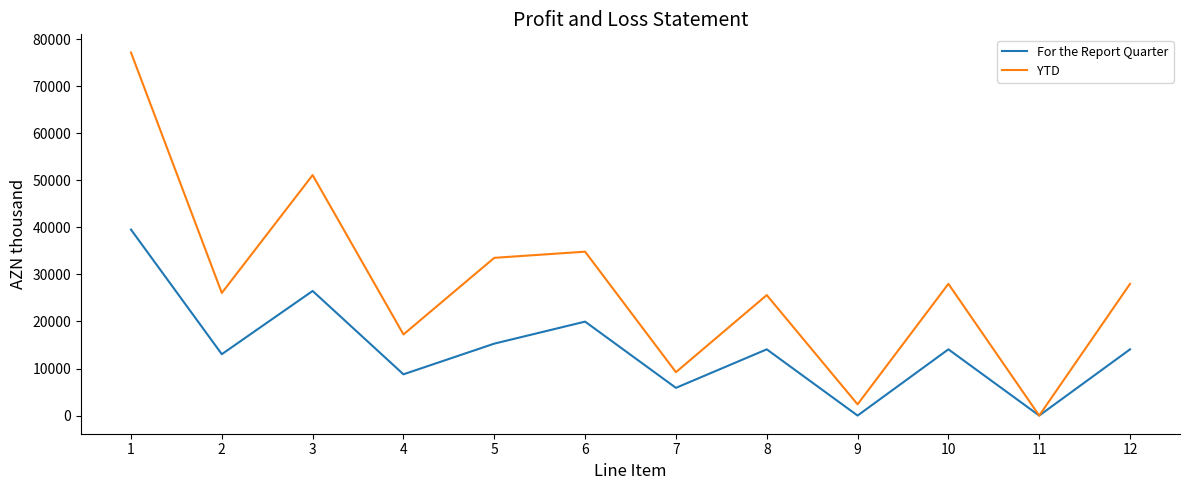

What is the sum of the YTD values at 9 and 6?

37228.4